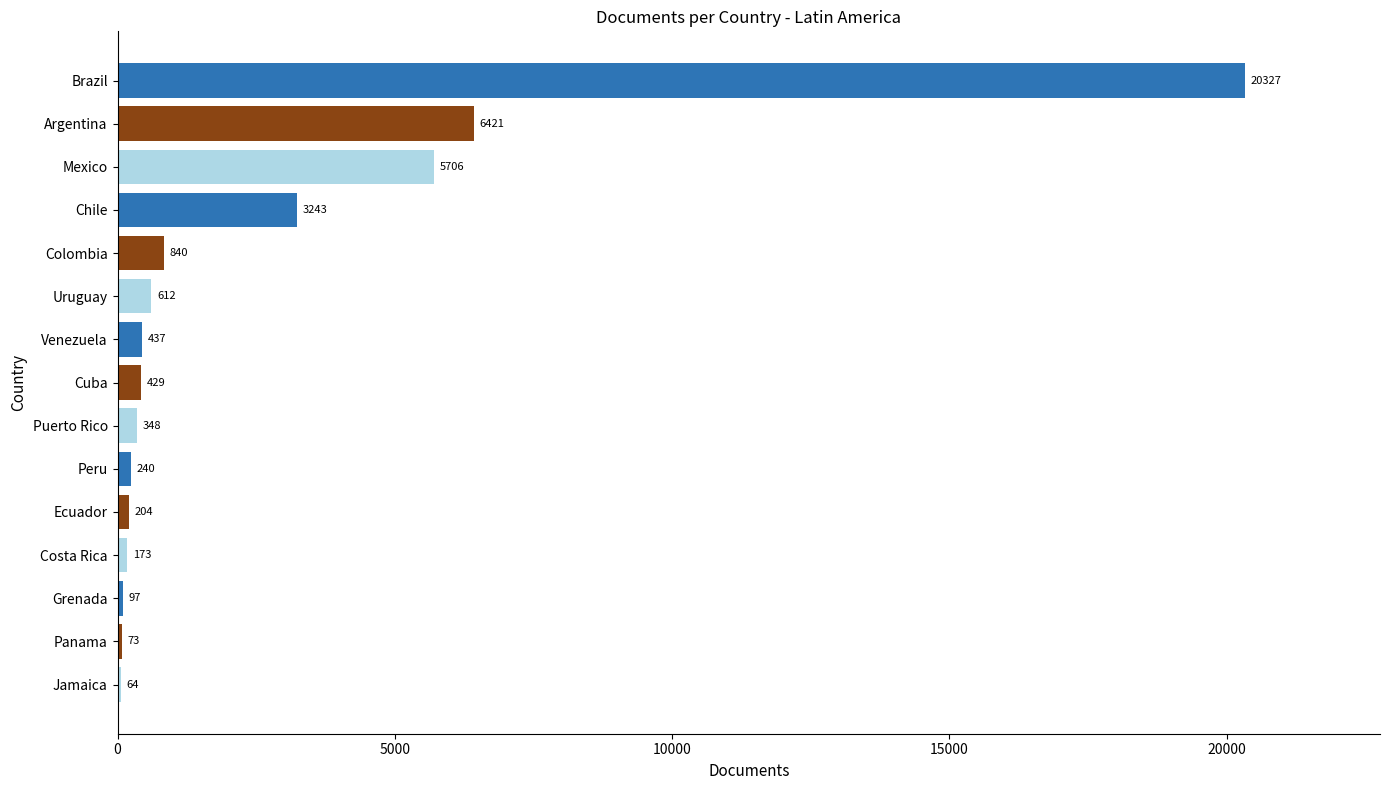

Which label corresponds to the largest value in the chart?

Brazil